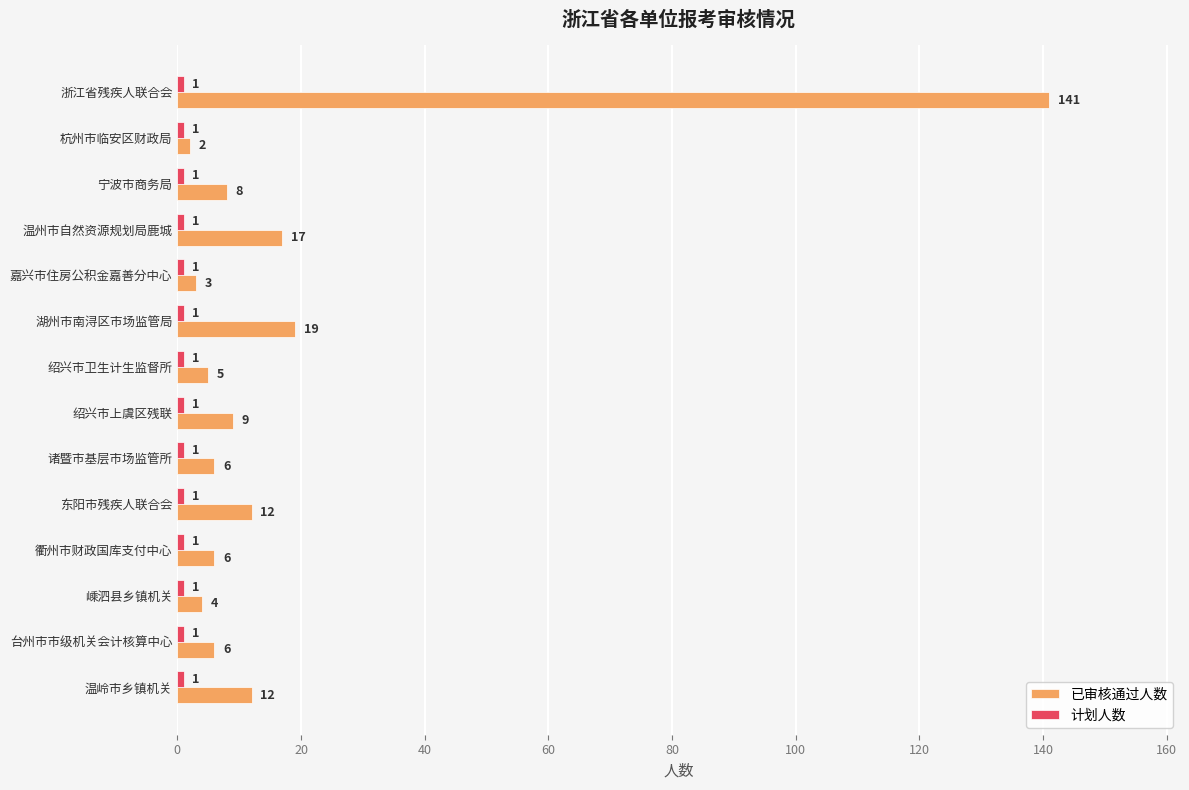

Between 温州市自然资源规划局鹿城 and 诸暨市基层市场监管所, which series saw the biggest shift?

已审核通过人数